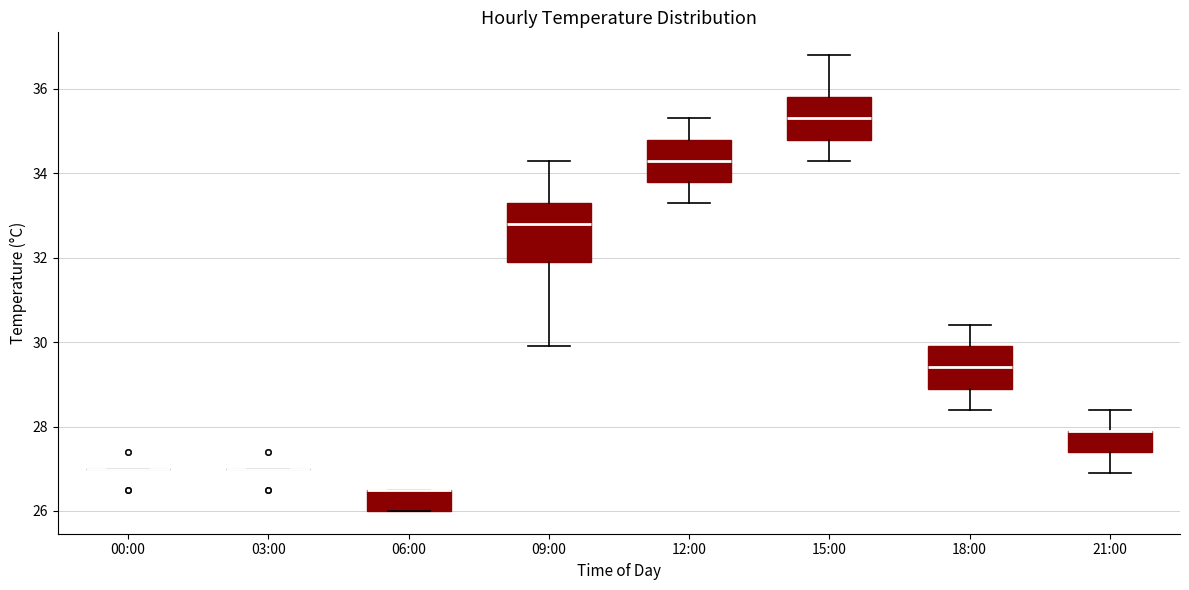

Where is the upper edge of the box for 21:00 on the y-axis? The values are not printed on the chart, so give them approximately, as read against the axis.

28.0